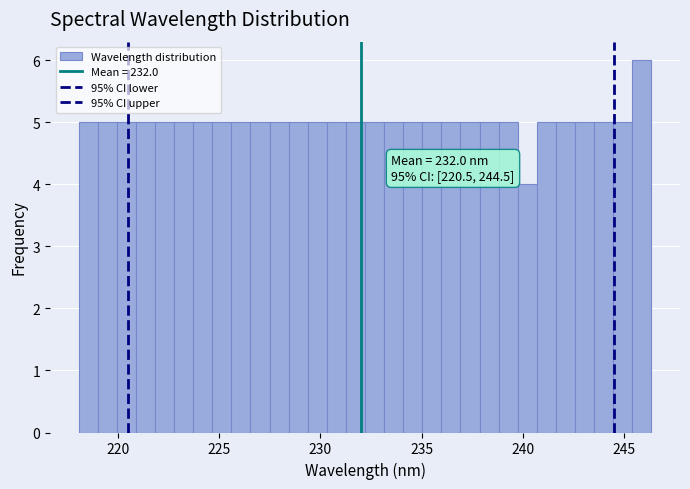

Read against the x-axis, roughly where is the centre of the tallest bar?

246.0